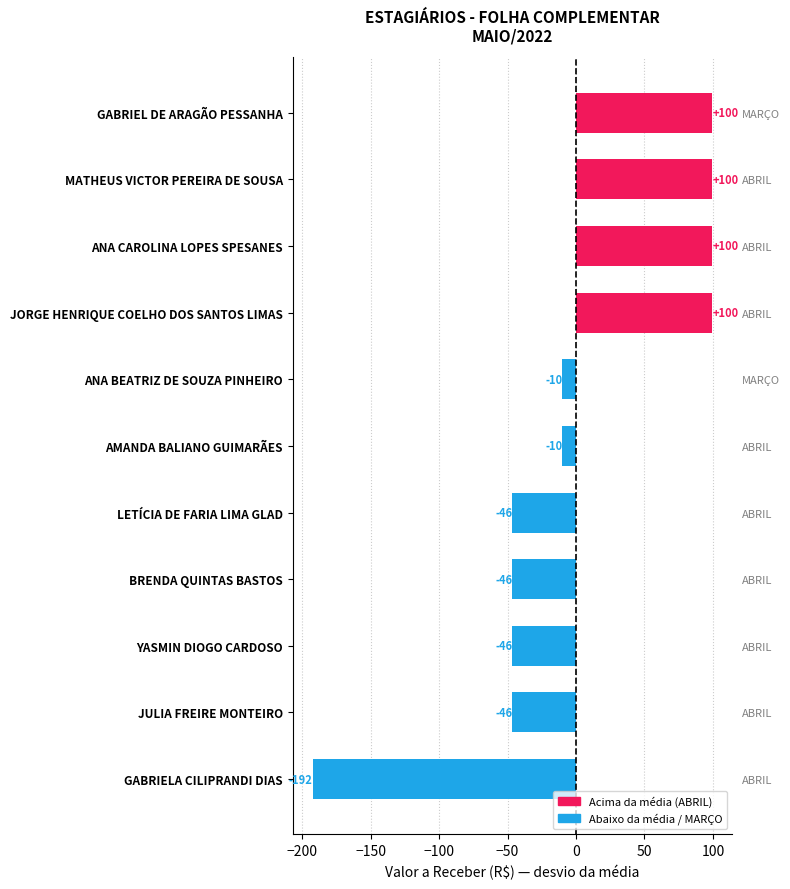

What is the smallest value displayed?

-192.4